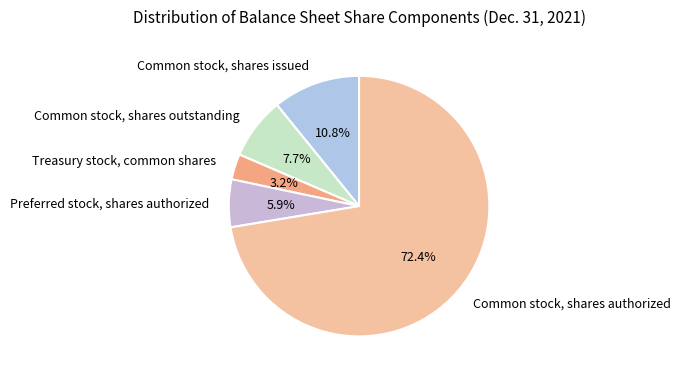

Between Treasury stock, common shares and Common stock, shares outstanding, which is larger?

Common stock, shares outstanding